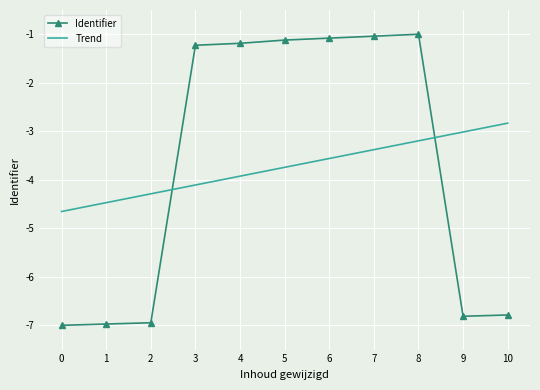

Is it true that Trend equals -3.9 at 4?

True